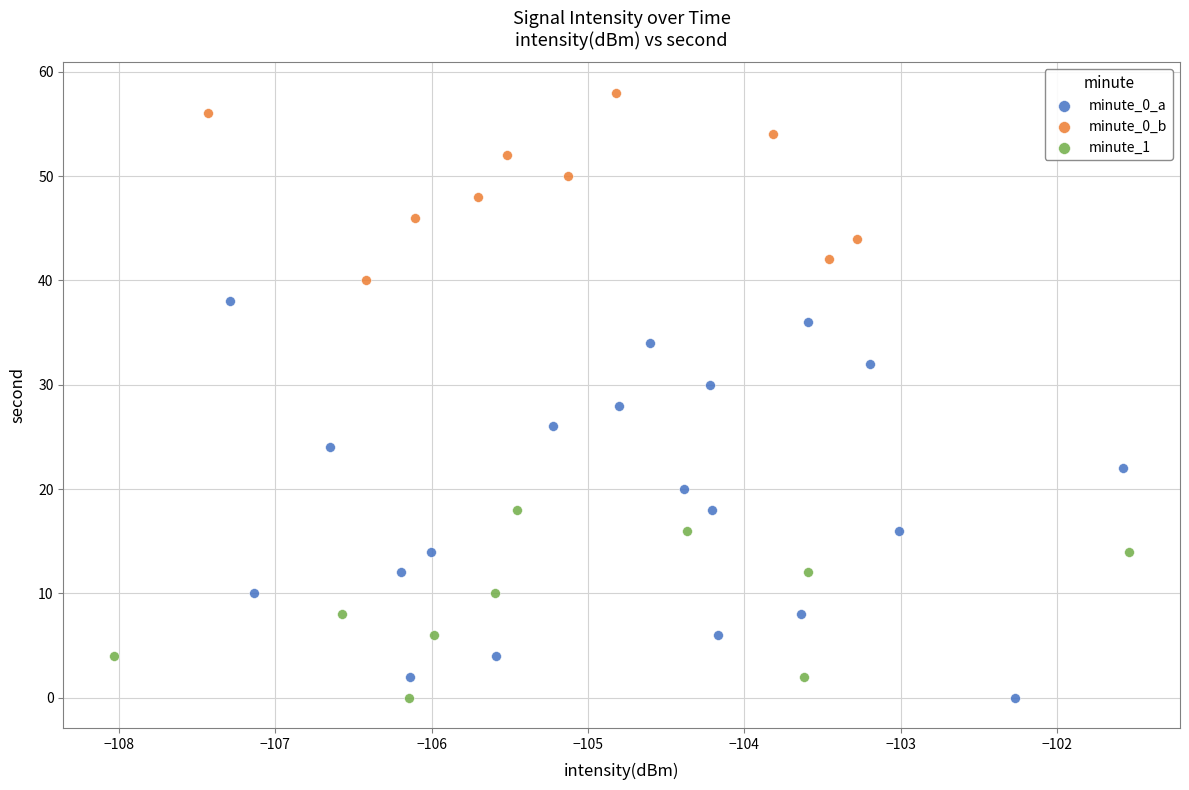

Which series reaches the maximum Y coordinate?

minute_0_b